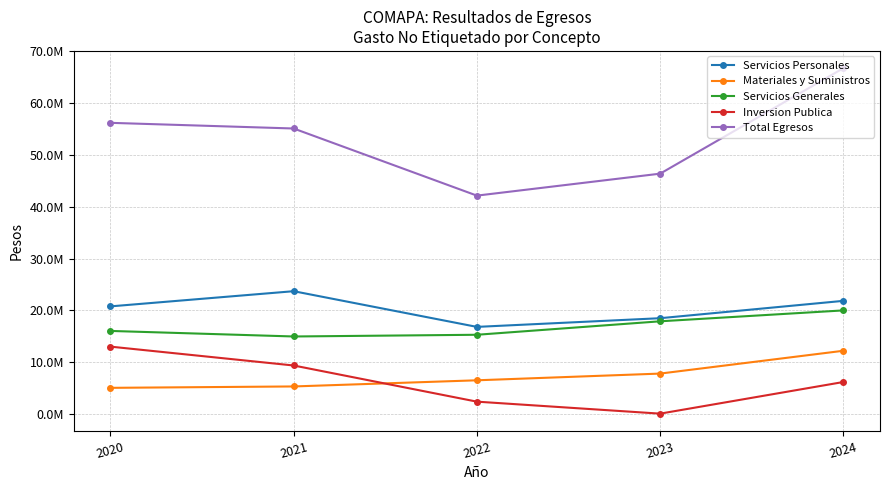

What are all the series names shown in the legend?

Servicios Personales, Materiales y Suministros, Servicios Generales, Inversion Publica, Total Egresos